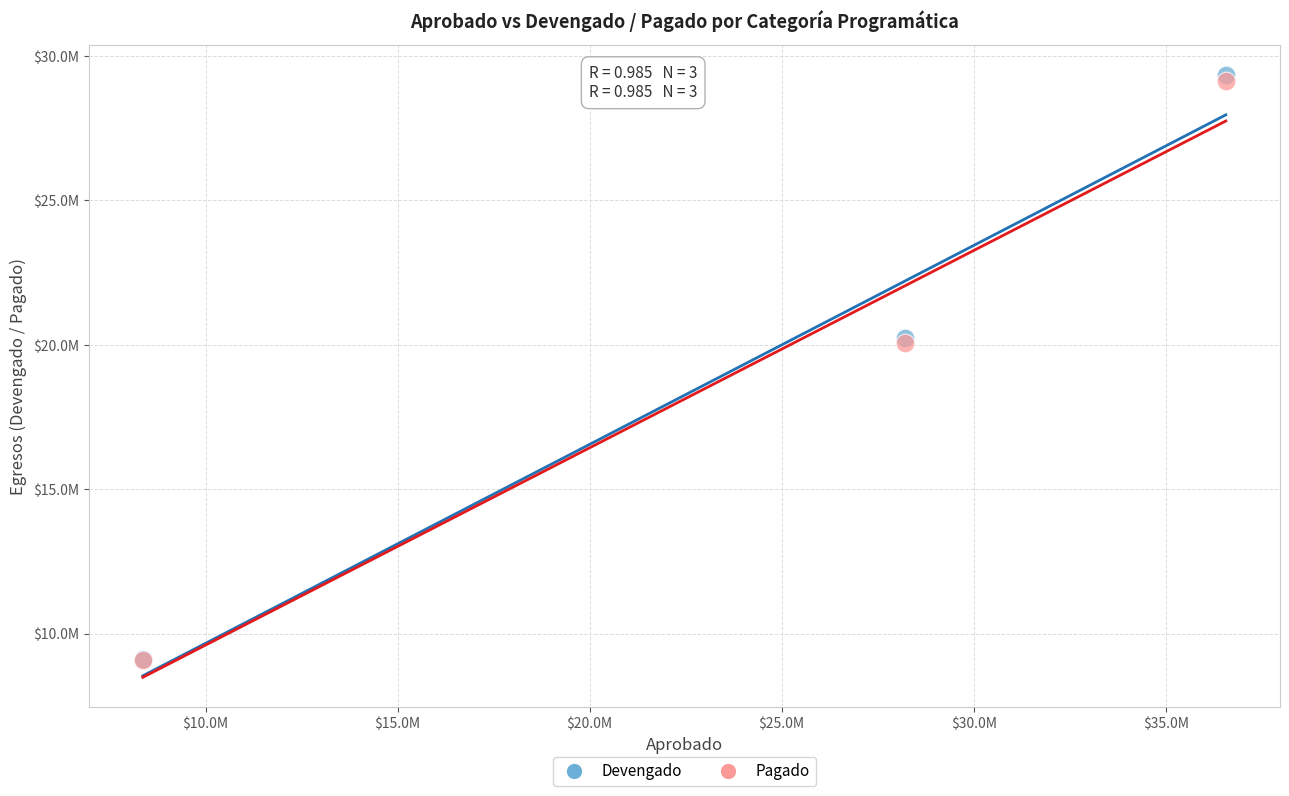

What are all the series names shown in the legend?

Devengado, Pagado